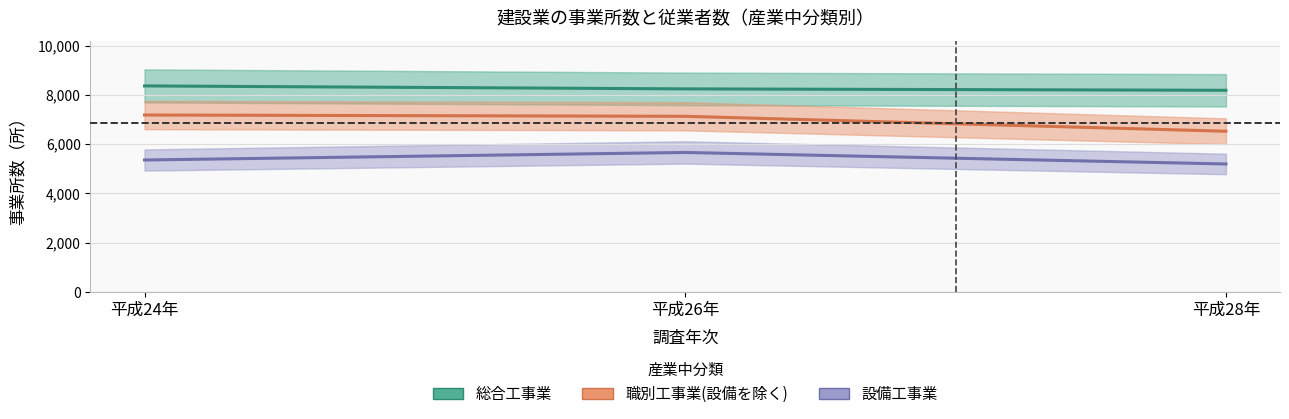

The 職別工事業(設備を除く) series shows 7182 at 平成24年. True or false?

True